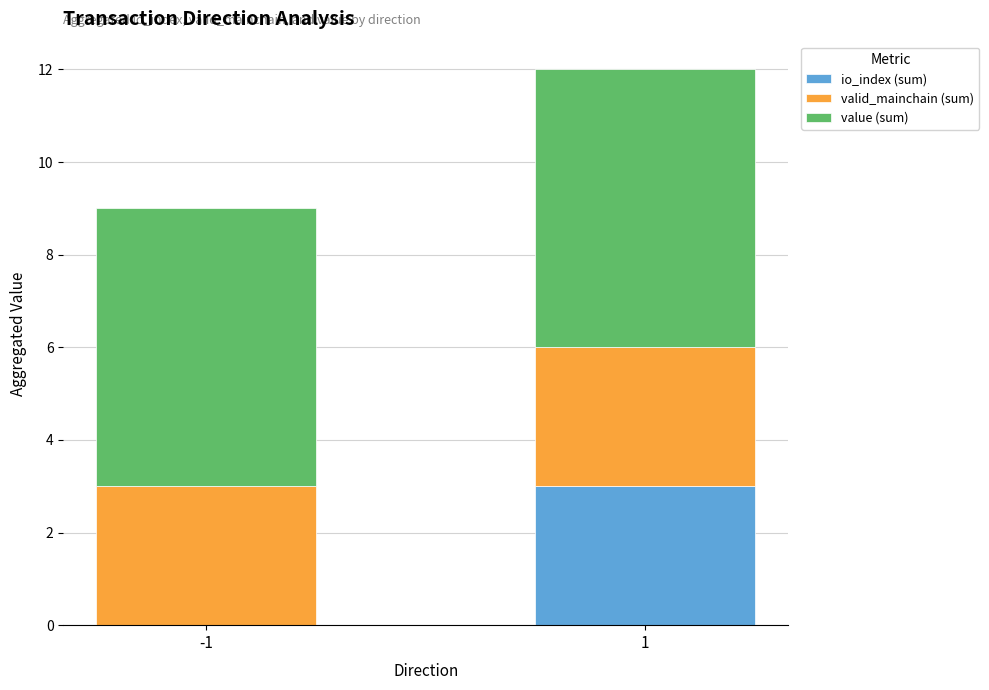

Is it true that io_index (sum) equals -1.9 at -1?

False